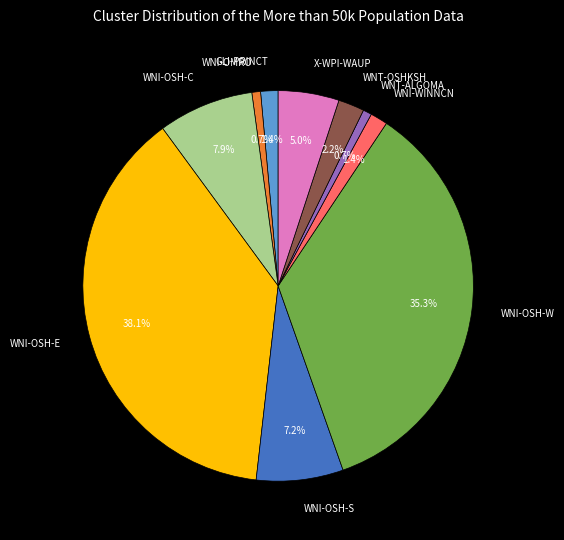

Is there a majority slice in this chart?

No